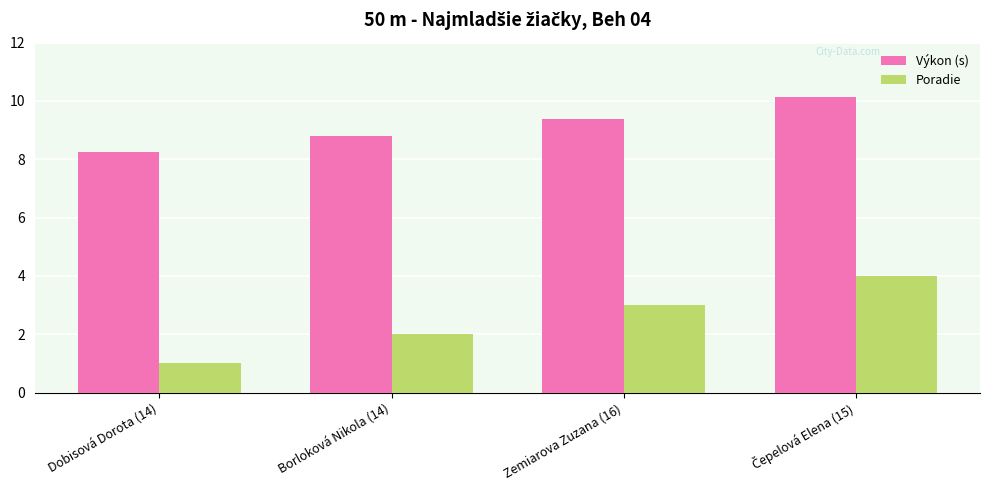

At Dobisová Dorota (14), list the series in order from largest to smallest.

Výkon (s), Poradie